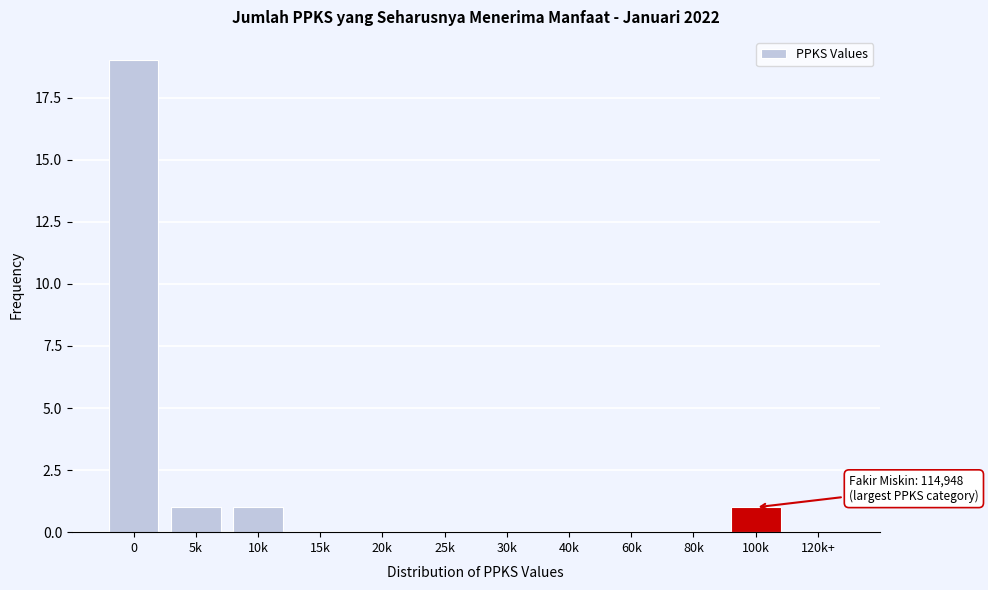

Reading left to right, transcribe all the data shown in this chart.

0=19	5k=1	10k=1	15k=0	20k=0	25k=0	30k=0	40k=0	60k=0	80k=0	100k=1	120k+=0